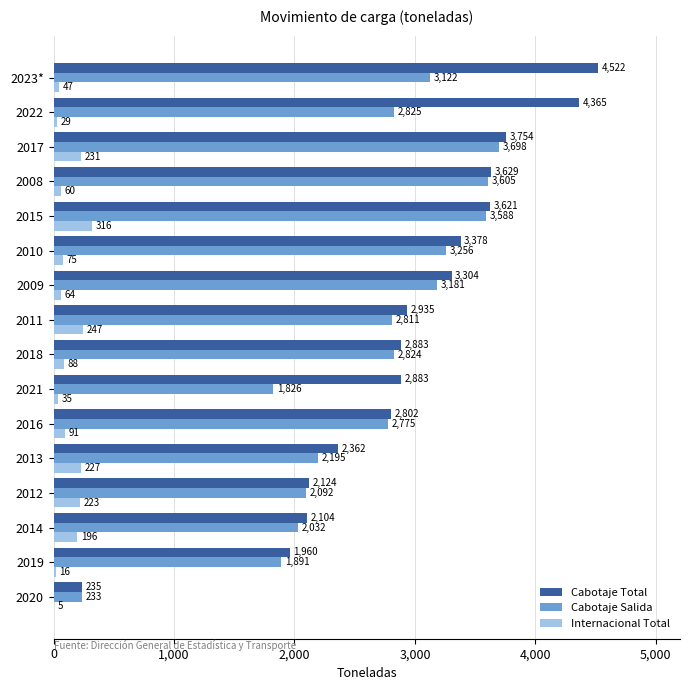

Where is Cabotaje Total nearest to the value 2378?

2013